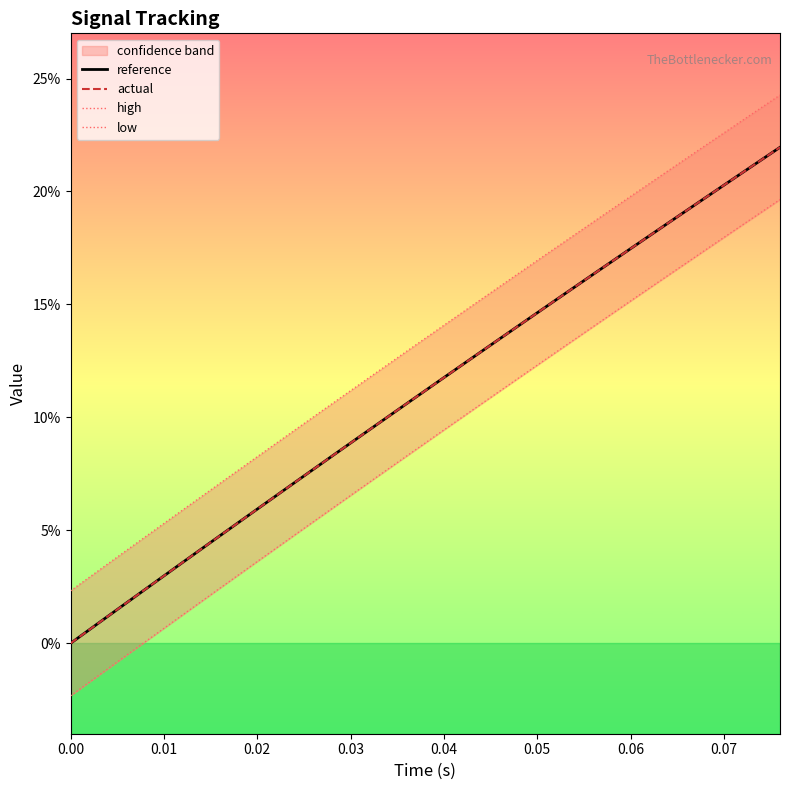

True or false: high has more than 2 interior local peaks.

False